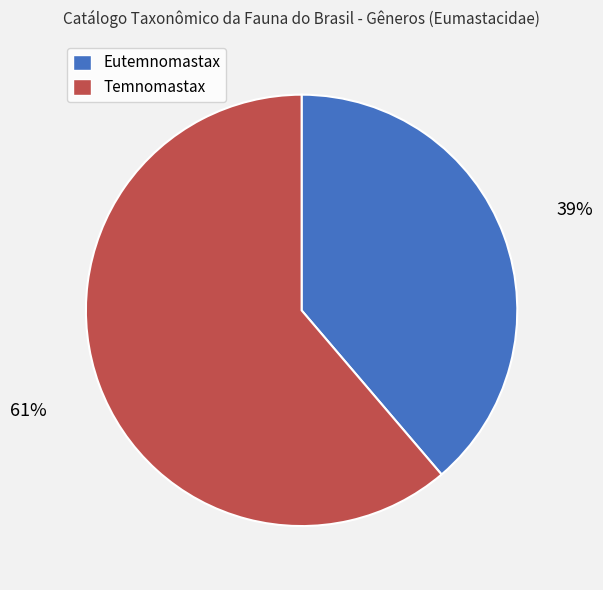

Approximately how many times larger is the value at Temnomastax compared to Eutemnomastax?

1.6